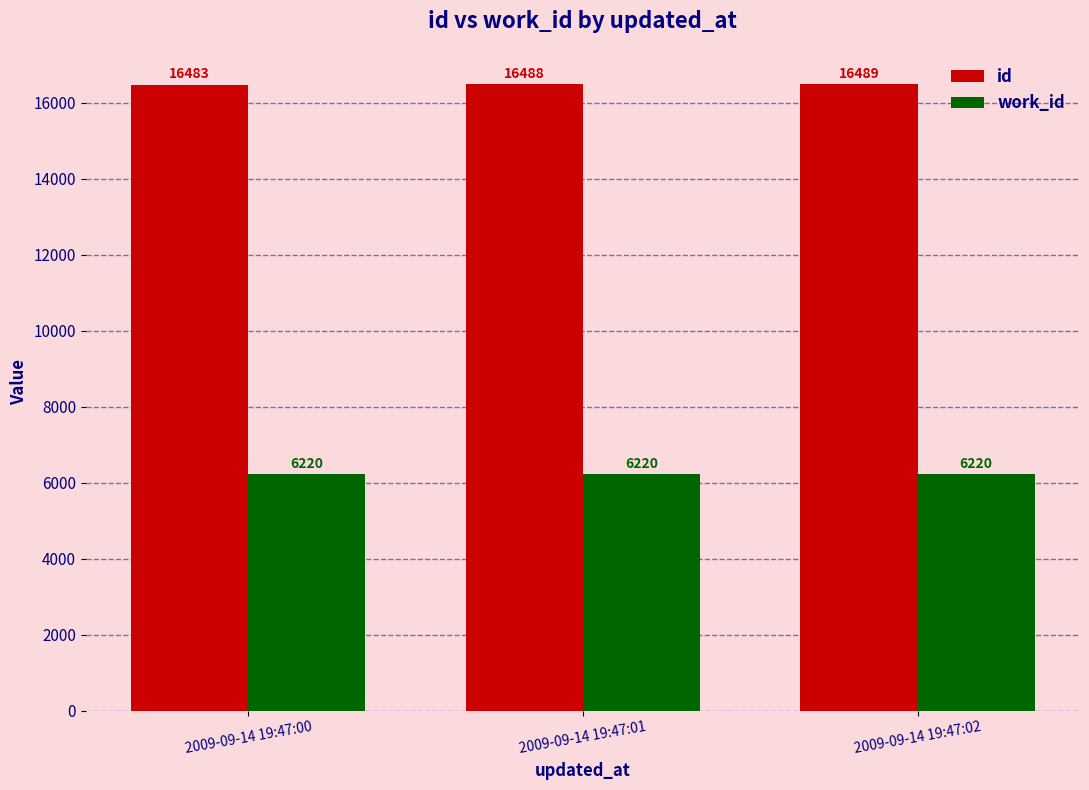

What is the value of the work_id bar at the 3rd from the left?

6220